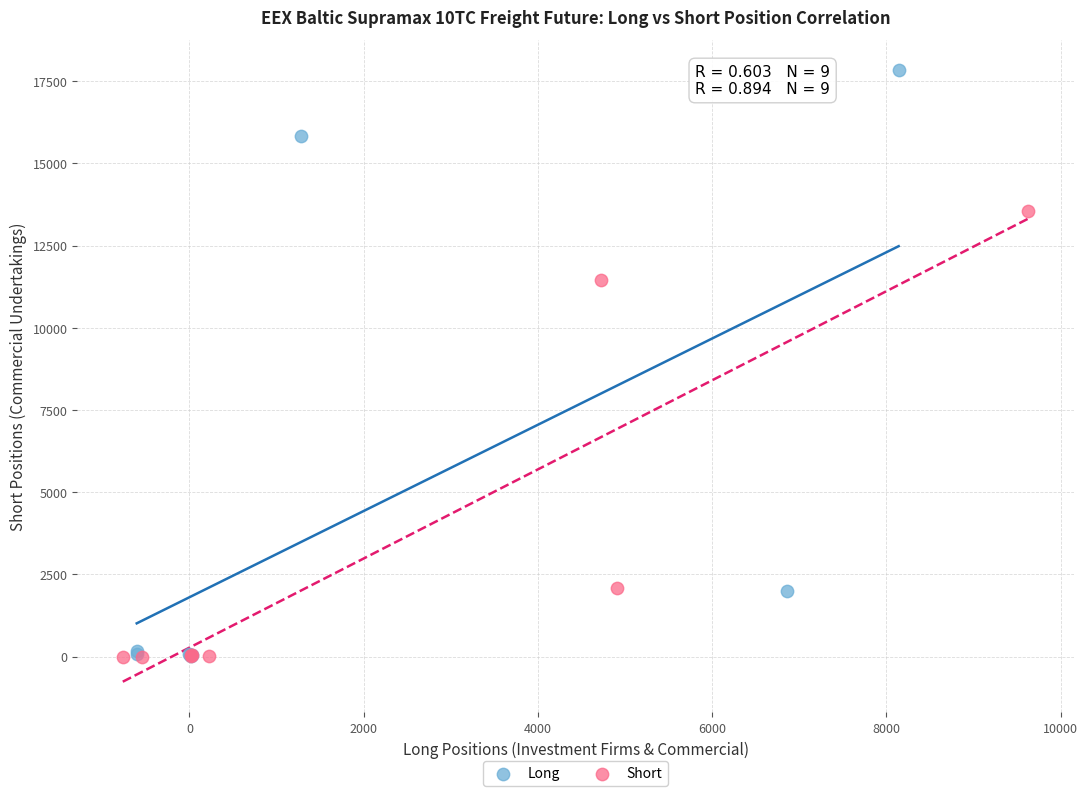

Which series has the largest Y range (max minus min)?

Long